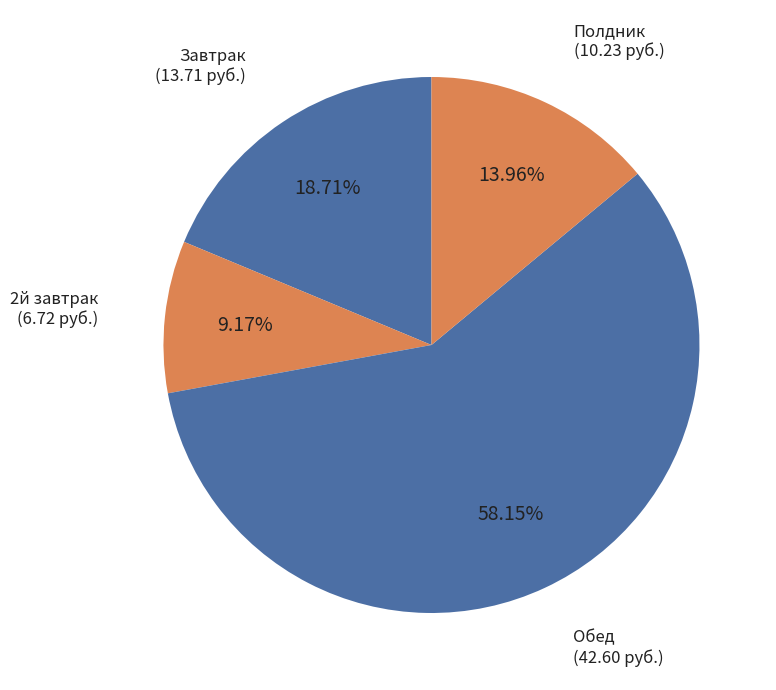

How many segments does this pie chart have?

4